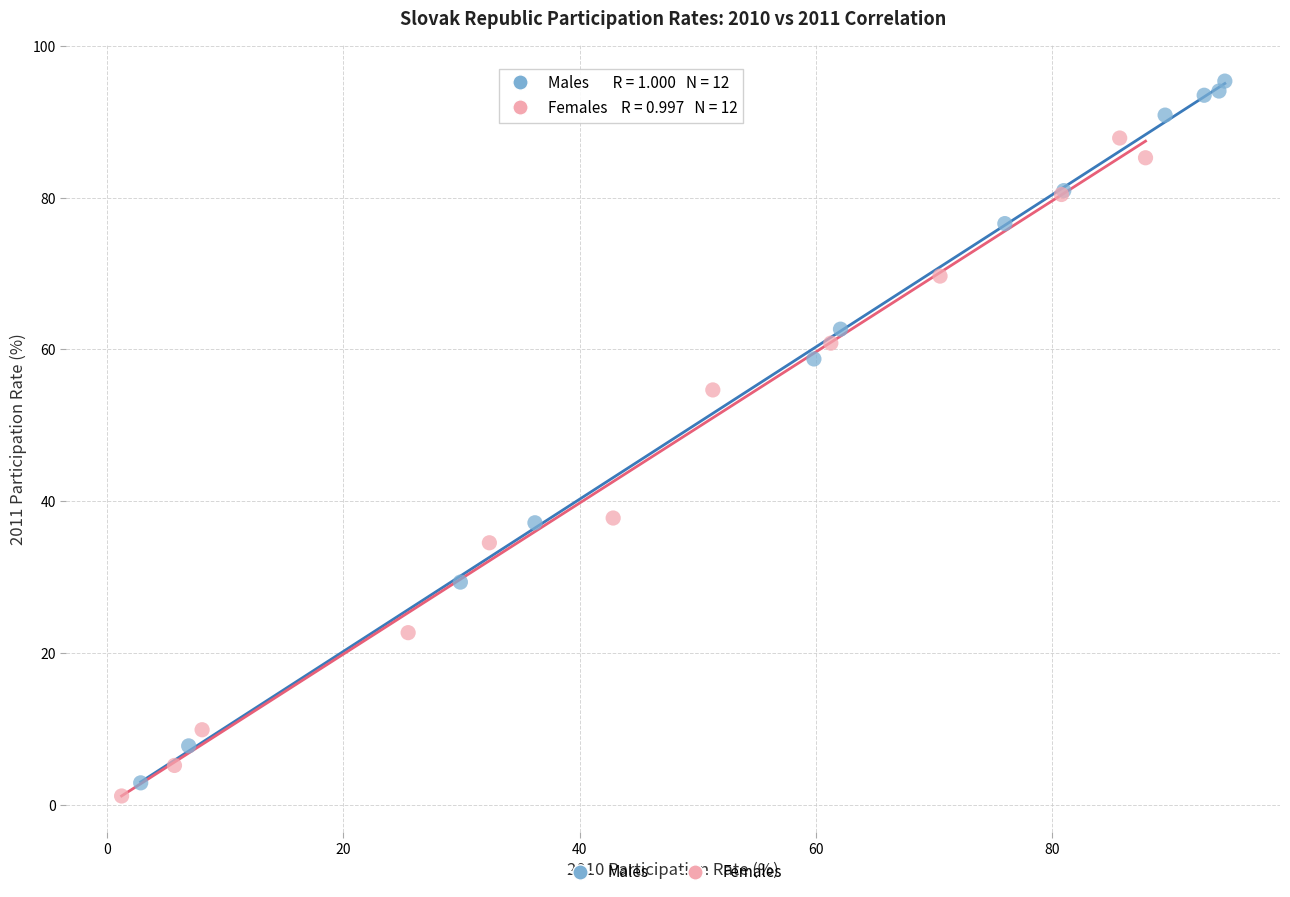

Which series has the widest spread of Y values?

Males